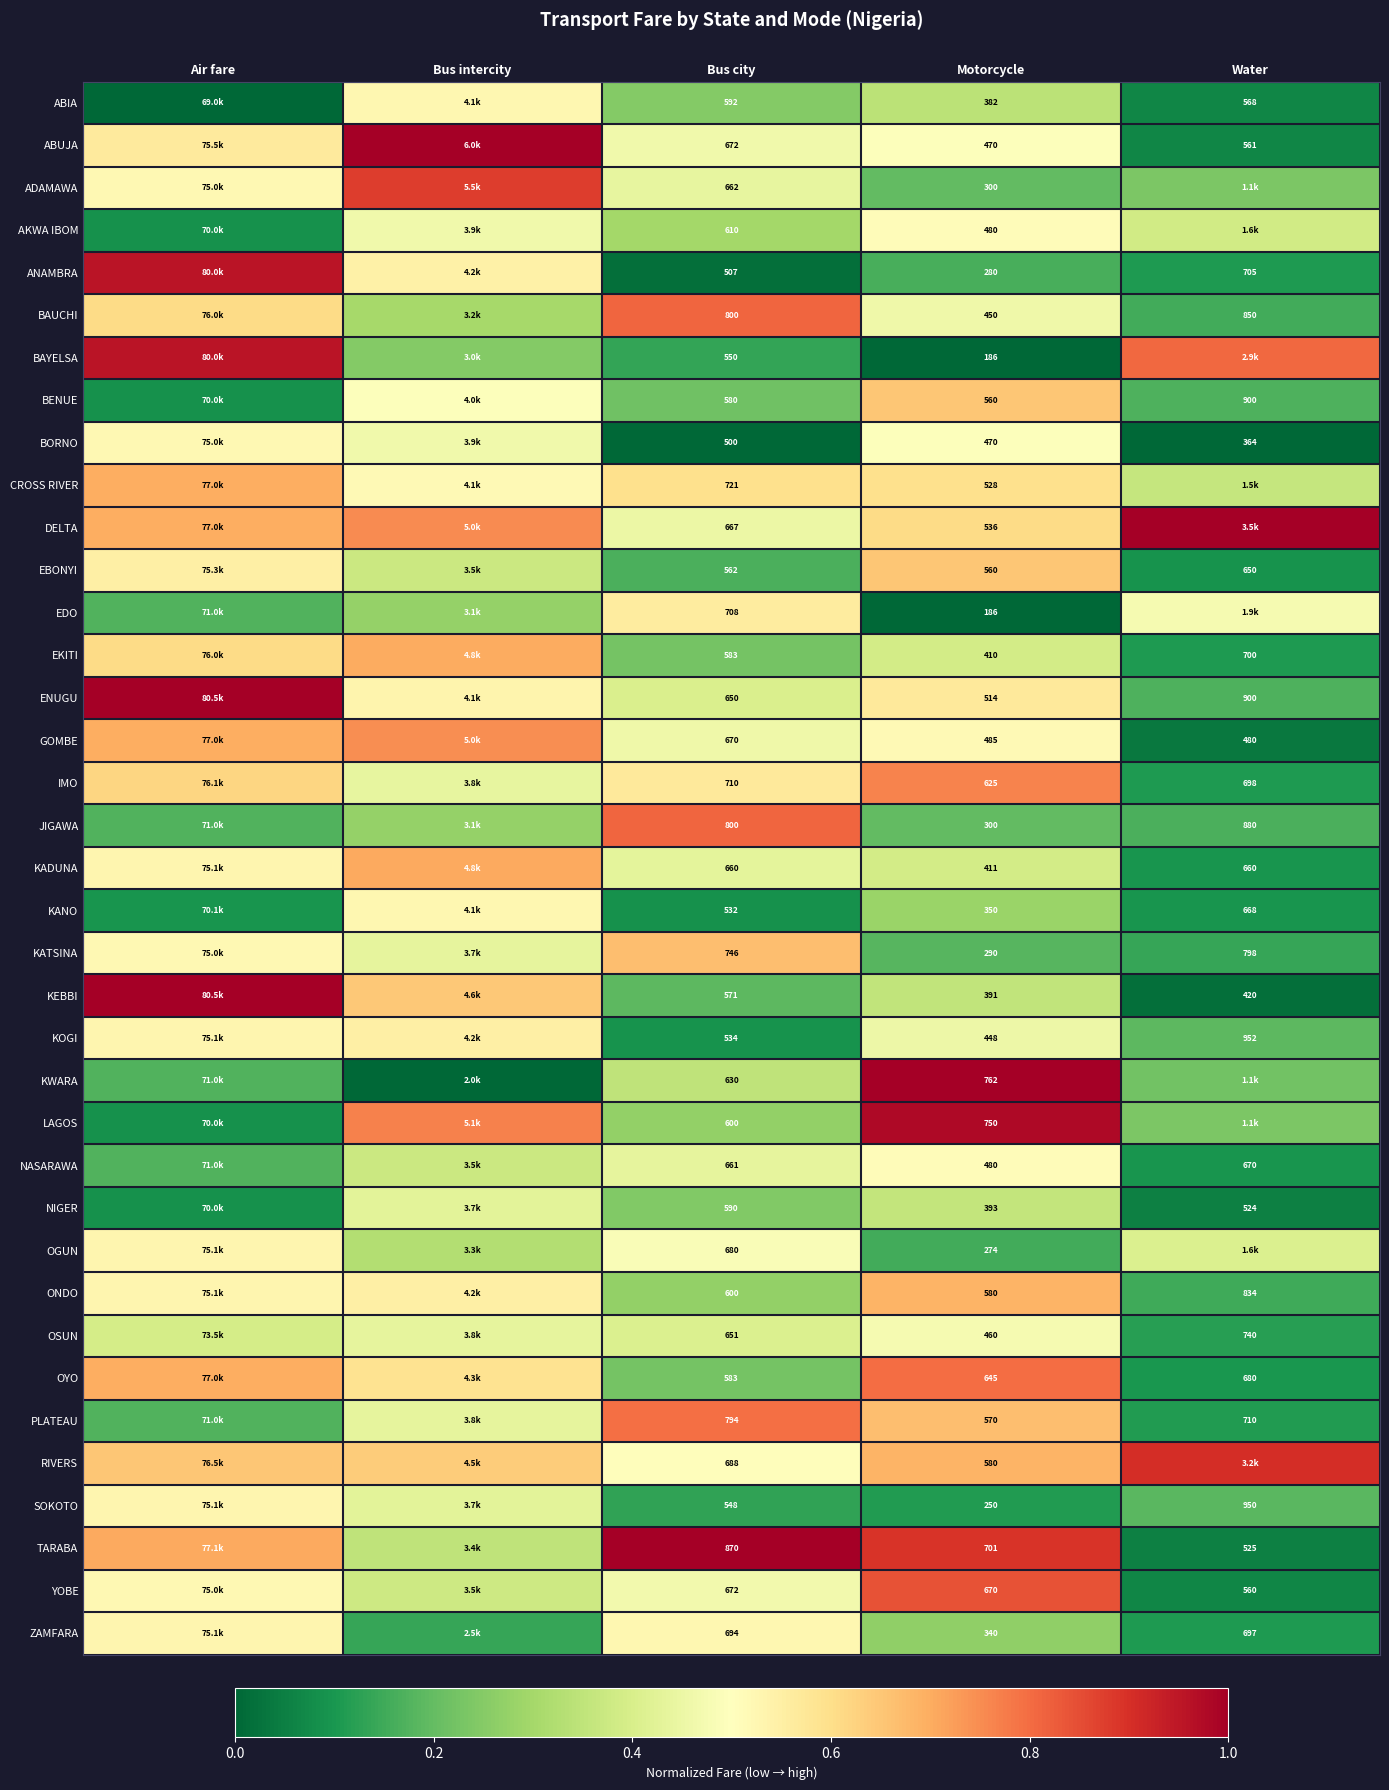

What is the total value across all series at Motorcycle?

17067.0